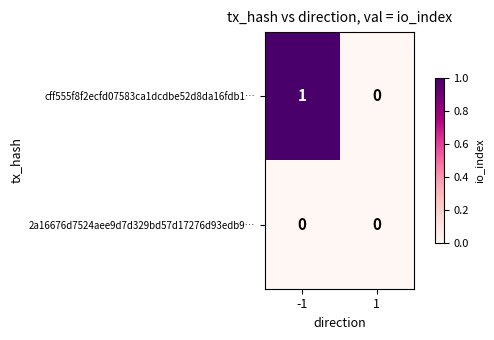

Which series has the largest total across all categories?

cff555f8f2ecfd07583ca1dcdbe52d8da16fdb1…